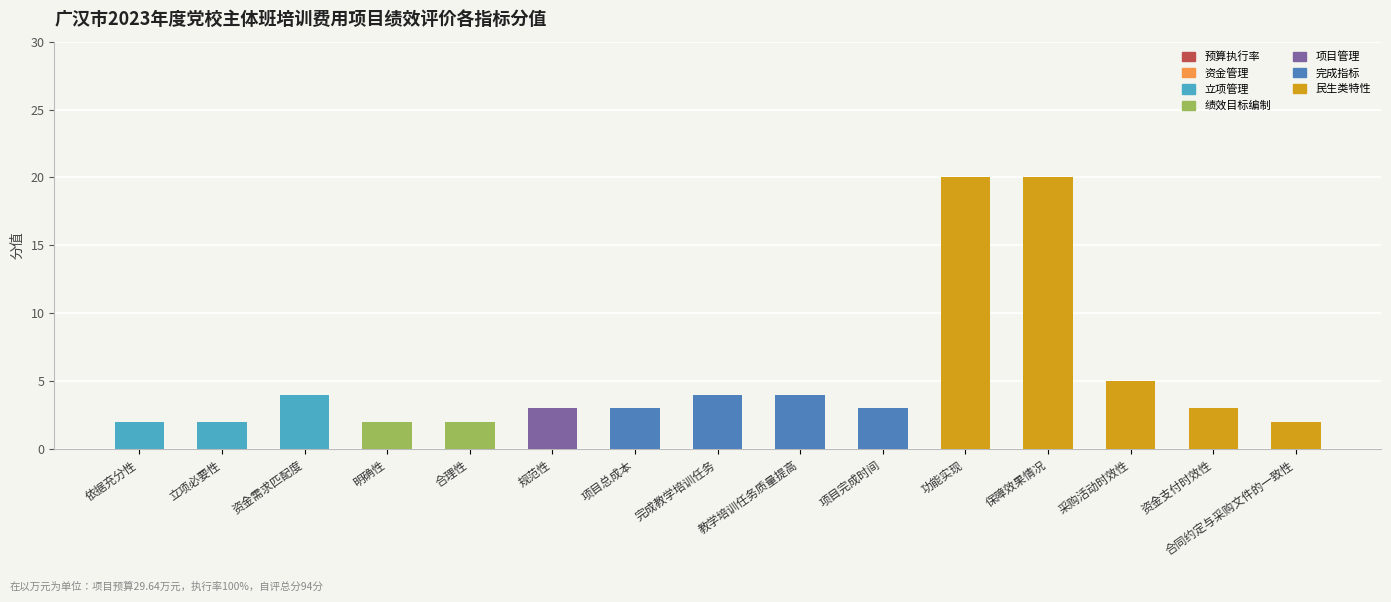

What is the total value across all series at 规范性?

3